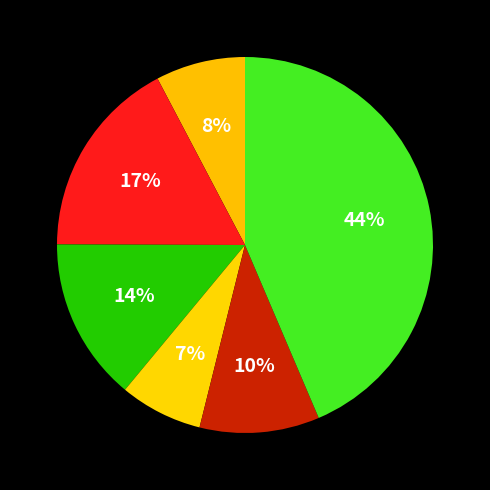

Count the number of slices in the pie.

6